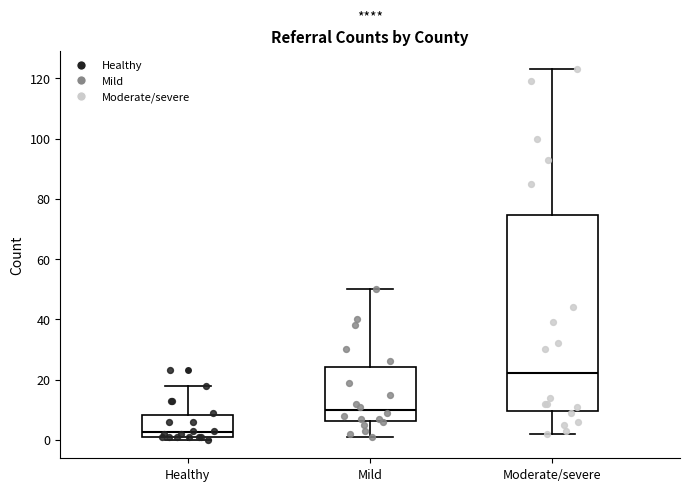

Where does the upper whisker of the box for Healthy end on the y-axis? The values are not printed on the chart, so give them approximately, as read against the axis.

18